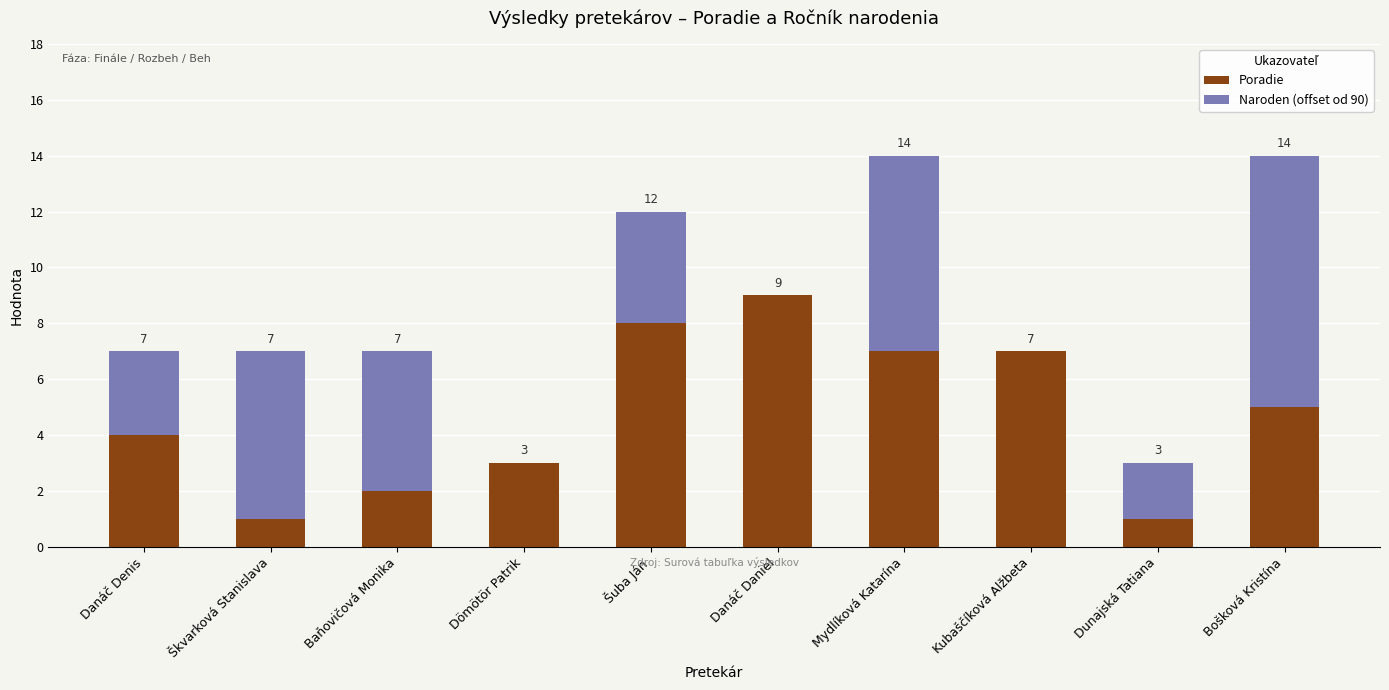

Read the Poradie value at Danáč Denis.

4